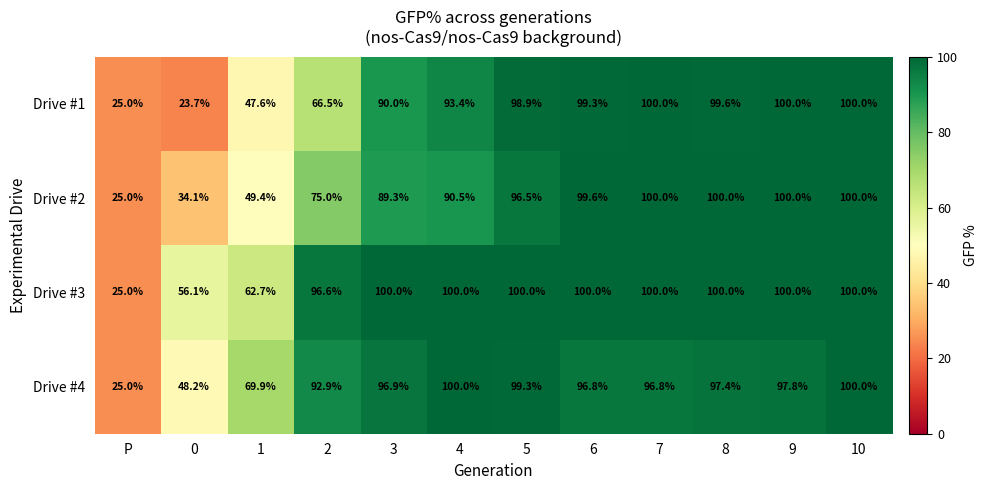

How many values in the Drive #2 series are below 96?

6